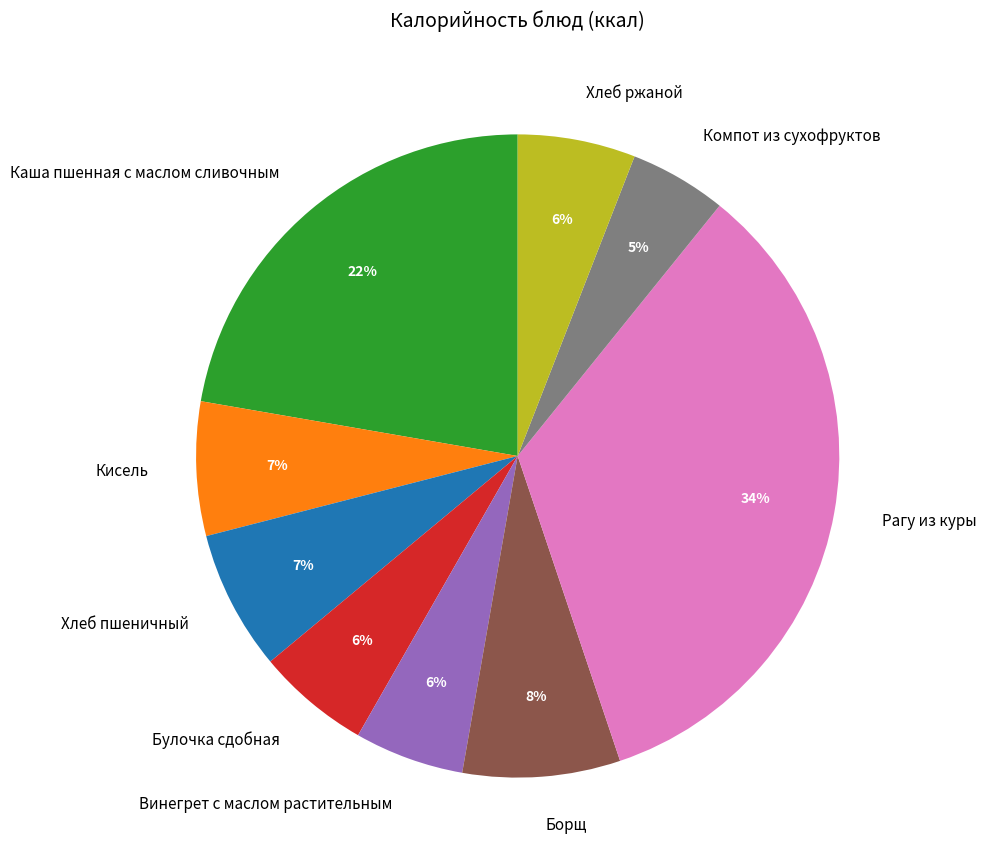

What percentage is the Булочка сдобная slice, to the nearest percent?

6%